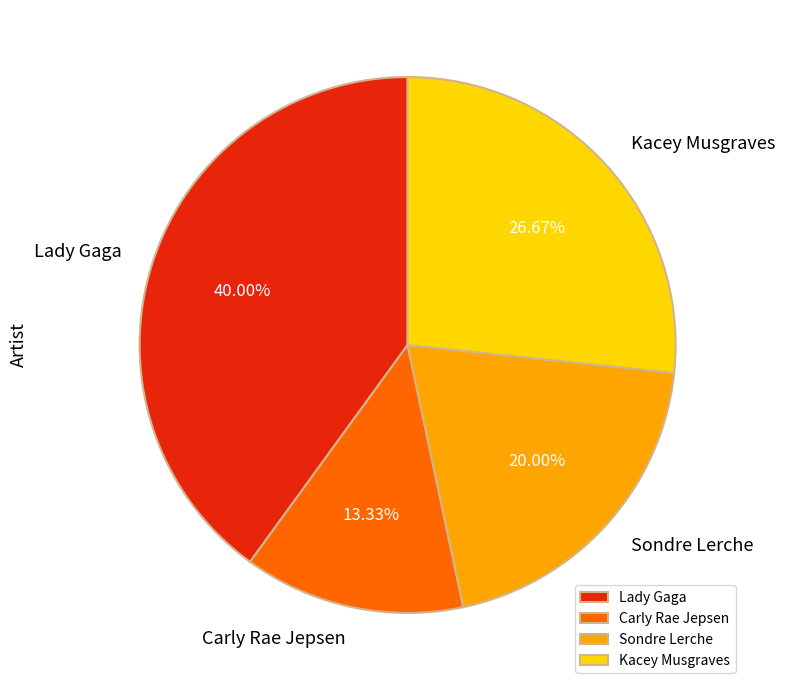

Combined, what portion of the pie is Kacey Musgraves and Carly Rae Jepsen?

40.0%